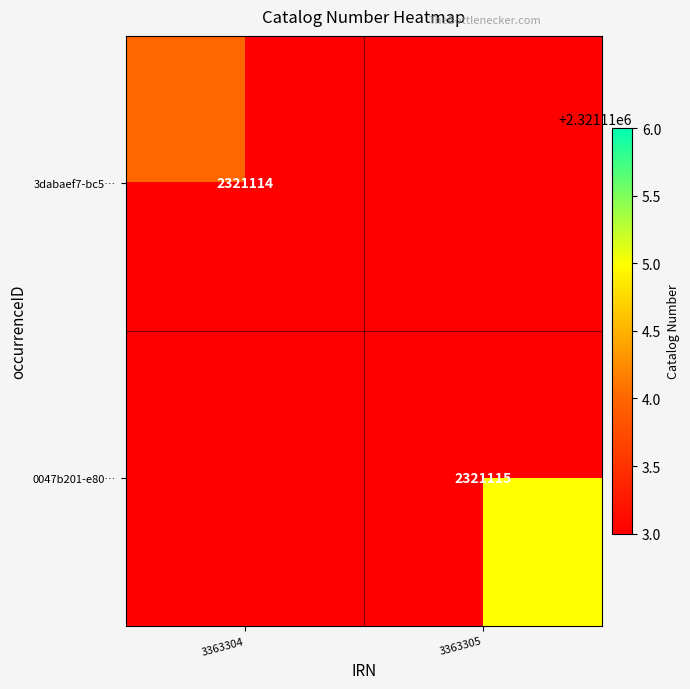

The 3dabaef7-bc5… series shows 3472967 at 3363304. True or false?

False